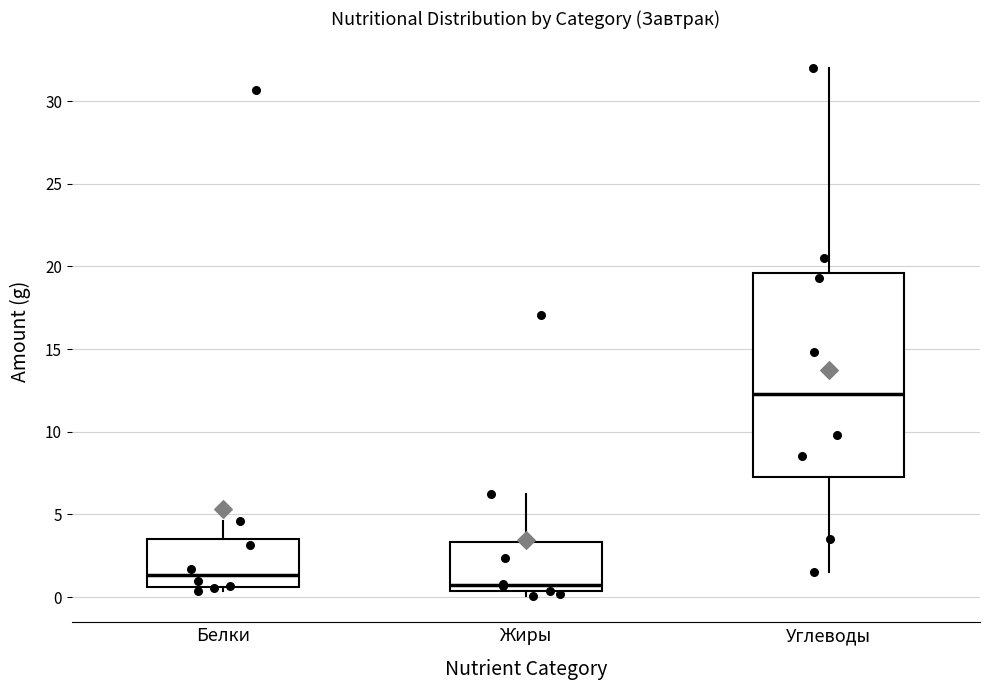

Reading left to right, read every box against the y-axis: the position of its median line, the range the box covers, and the ends of its whiskers. The values are not printed on the chart, so give them approximately, as read against the axis.

Белки: median 1.5, box 0.5 to 3.5, whiskers 0.5 (just below the box's lower edge) to 4.5
Жиры: median 0.5 (just above the box's lower edge), box 0.5 to 3.5, whiskers 0.0 to 6.0
Углеводы: median 12.5, box 7.5 to 19.5, whiskers 1.5 to 32.0